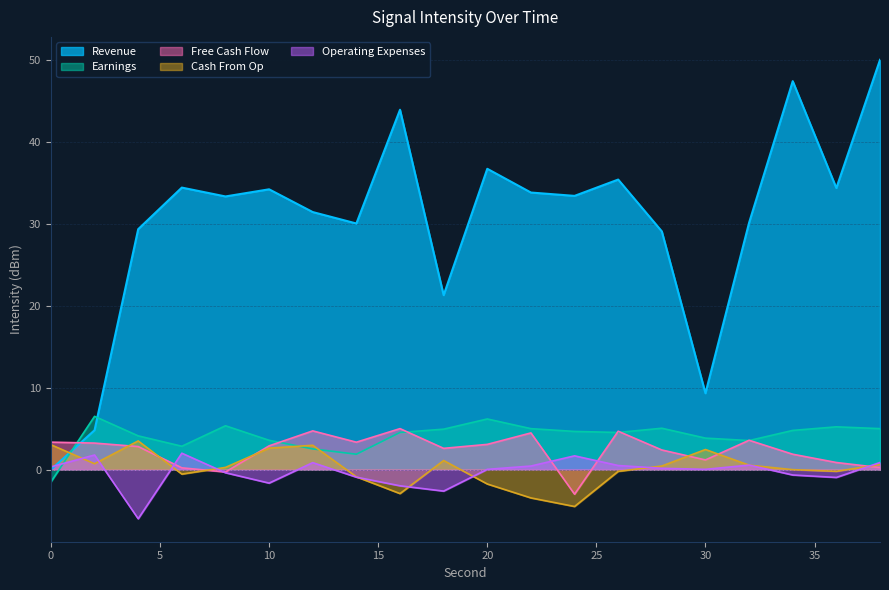

Which category has the lowest value in the Operating Expenses series?

4